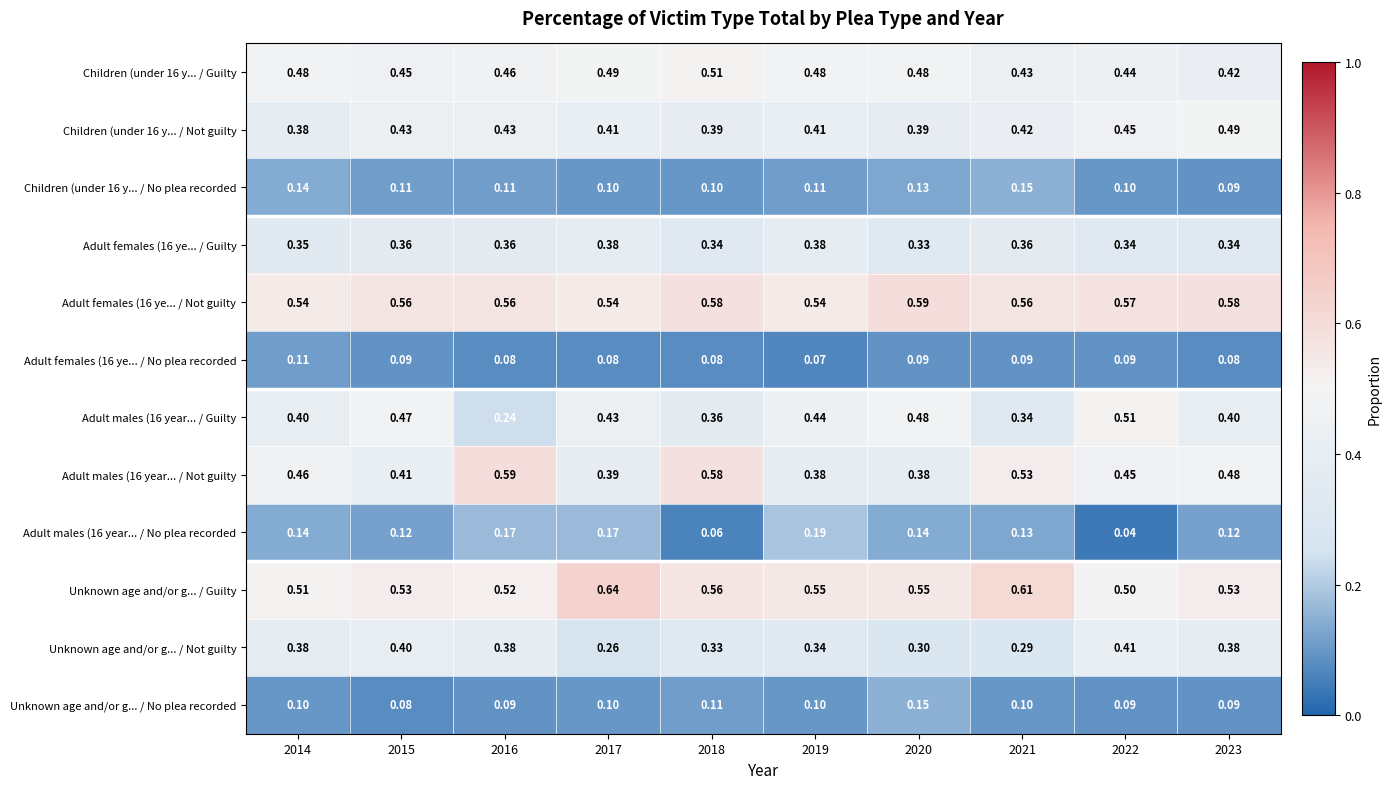

Is the value of Children (under 16 y... / Guilty at 2017 greater than the value of Adult females (16 ye... / No plea recorded at 2015?

Yes